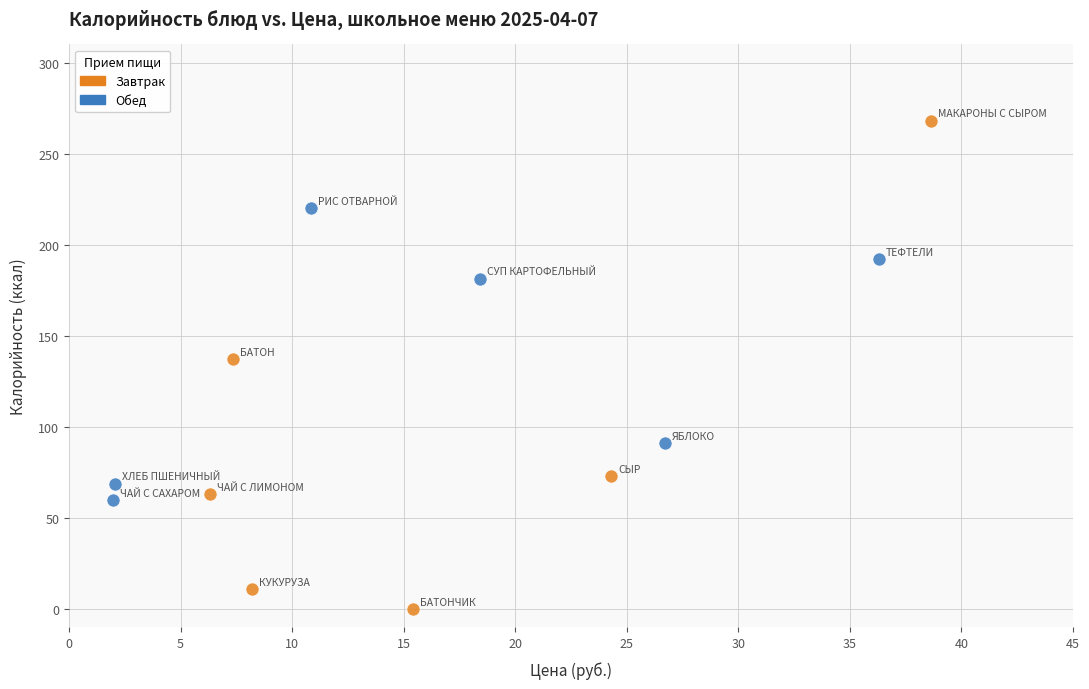

Which series reaches the minimum Y coordinate?

Завтрак